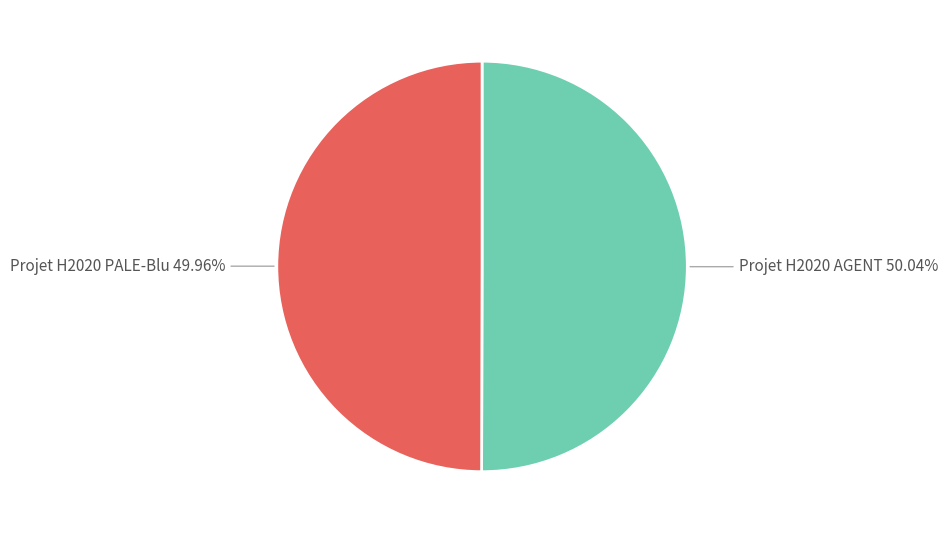

Is there a majority slice in this chart?

Yes